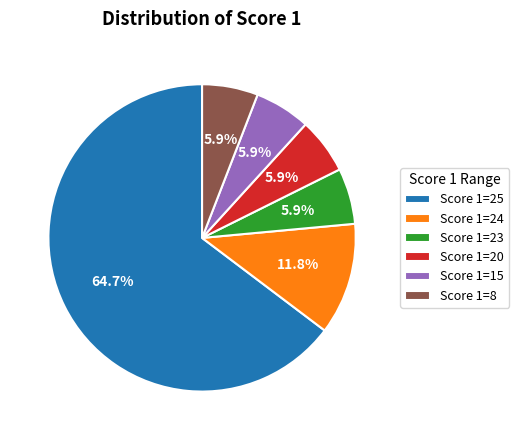

Between Score 1=24 and Score 1=15, which is larger?

Score 1=24